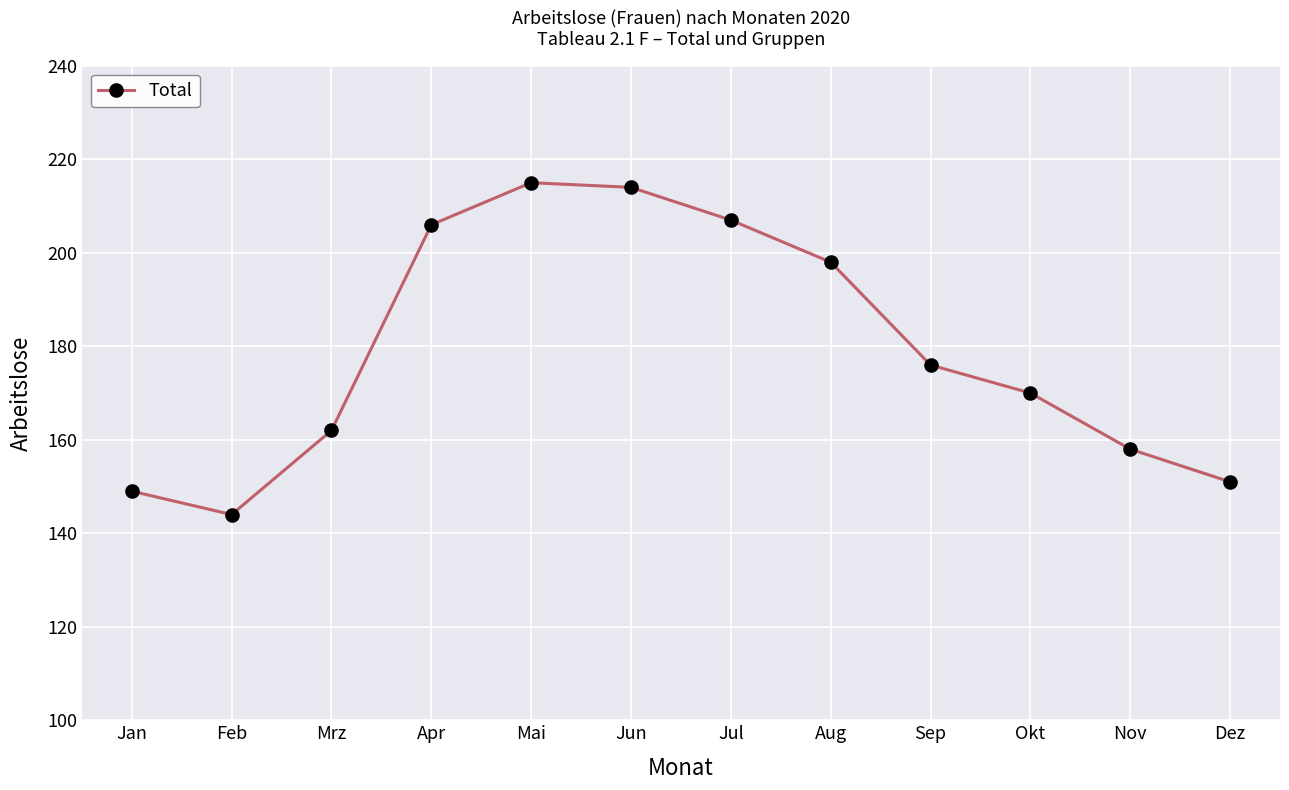

Reading left to right, list all the values displayed in this chart.

Jan=149	Feb=144	Mrz=162	Apr=206	Mai=215	Jun=214	Jul=207	Aug=198	Sep=176	Okt=170	Nov=158	Dez=151